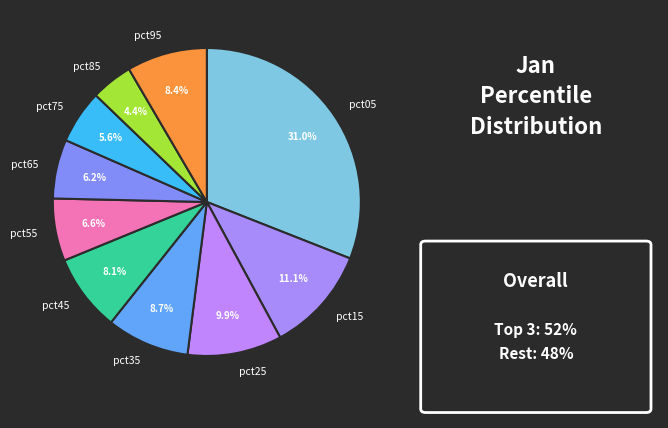

What percentage is the pct65 slice, to the nearest percent?

6%